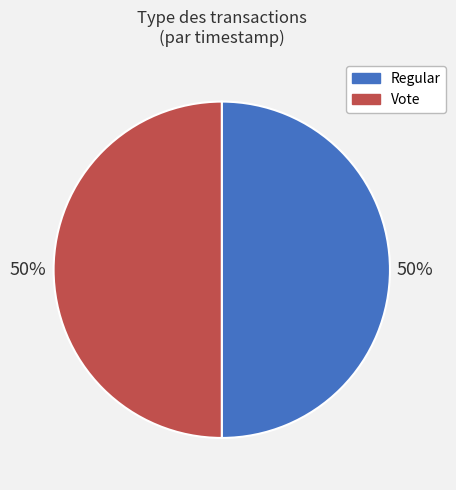

The Regular slice represents 63% of the pie. True or false?

False